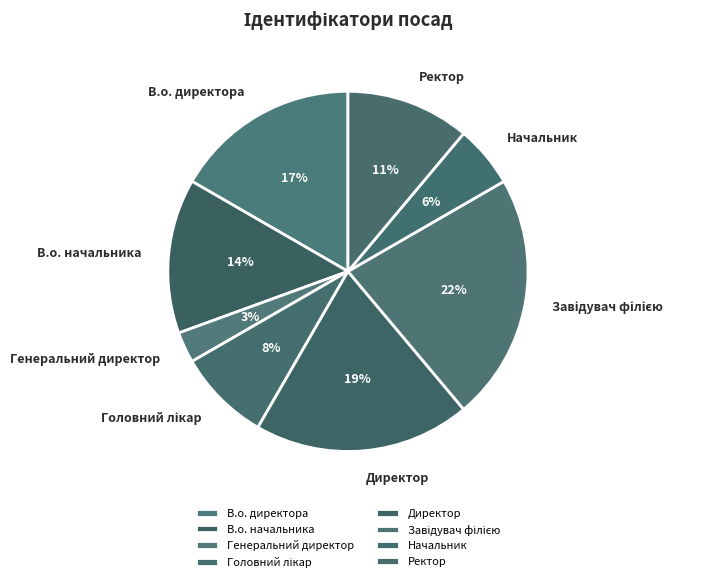

What percentage is the Начальник slice, to the nearest percent?

6%